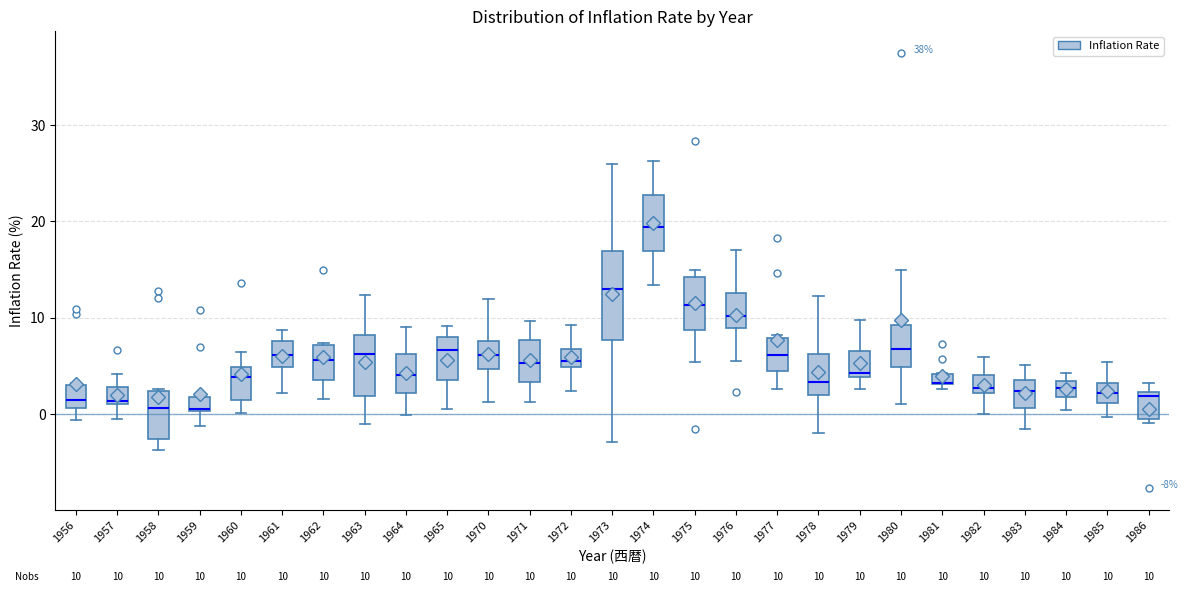

Which box is the tallest, from its lower edge to its upper edge?

1973